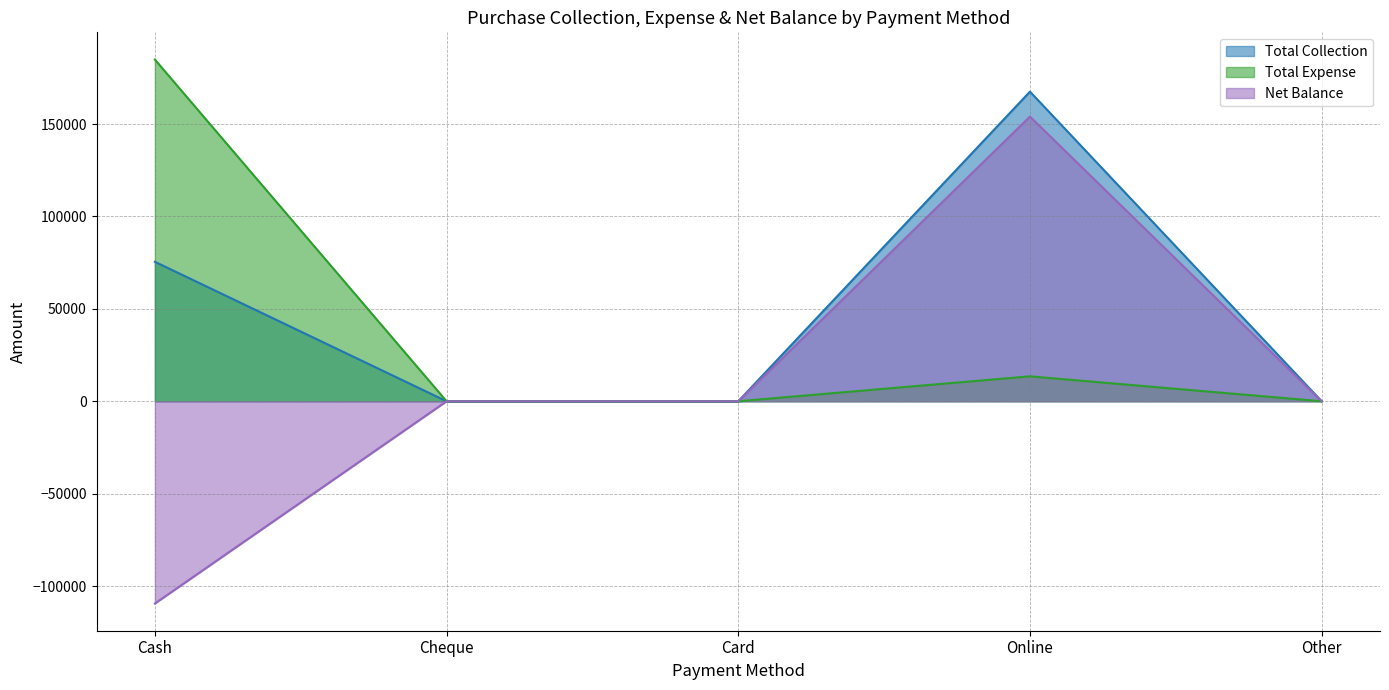

Which series has the largest range (max minus min)?

Net Balance